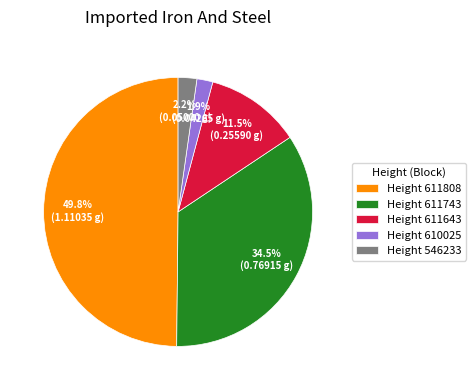

Which slice is the largest?

Height 611808